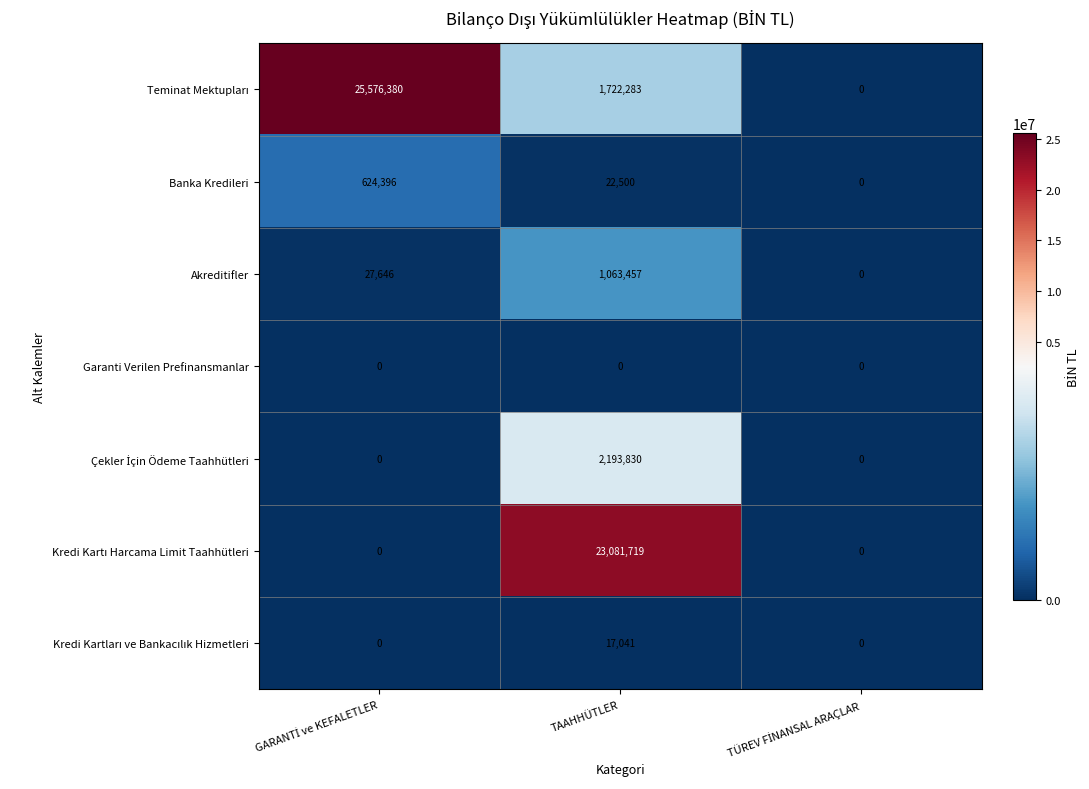

What is the average value of the Akreditifler series?

363701